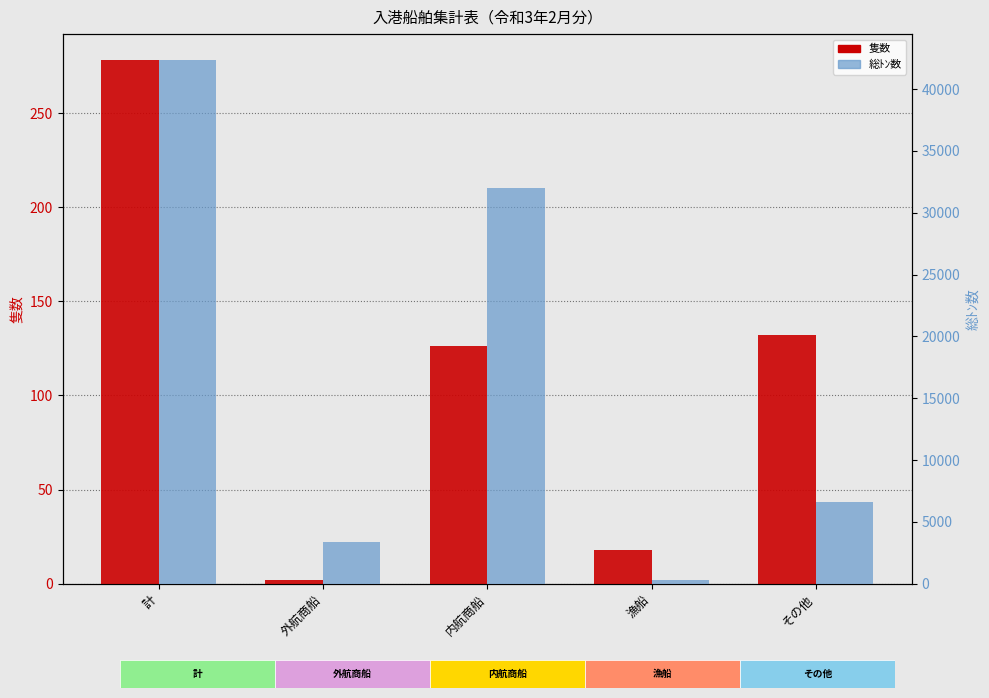

What is the approximate value of 隻数 at 漁船?

18